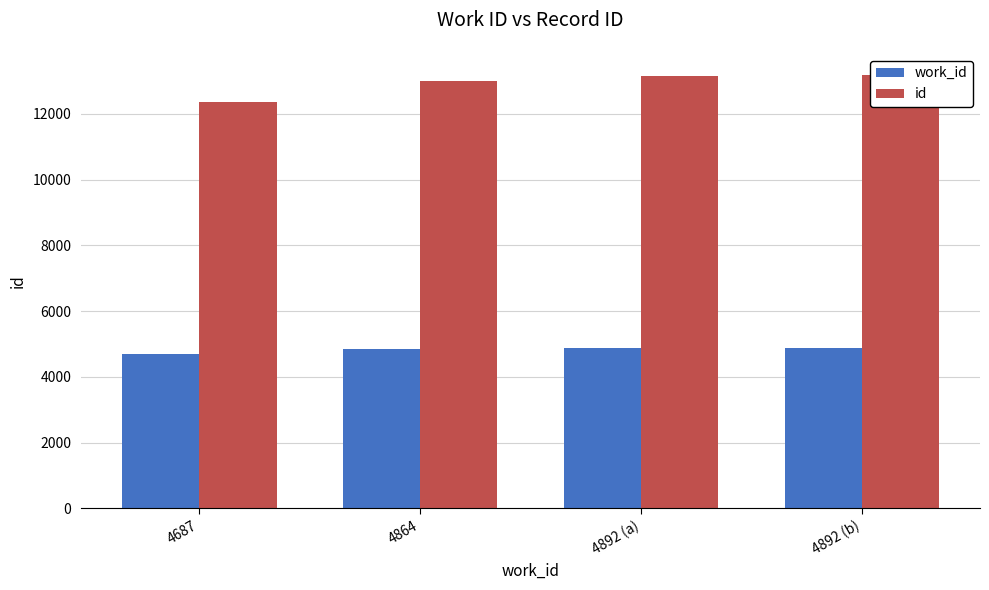

How many bars are there in each group?

2